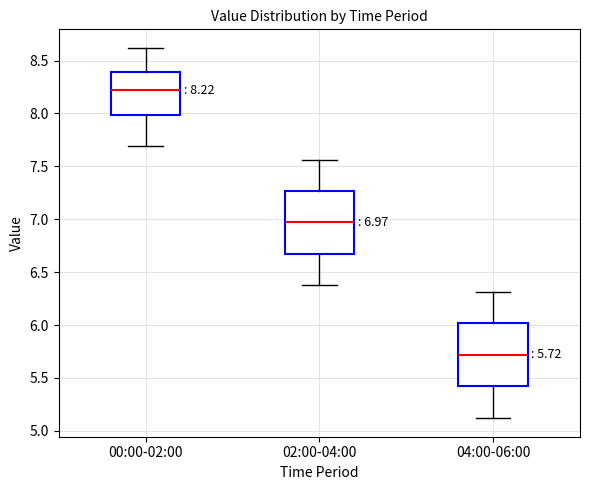

Which box has the highest median line?

00:00-02:00